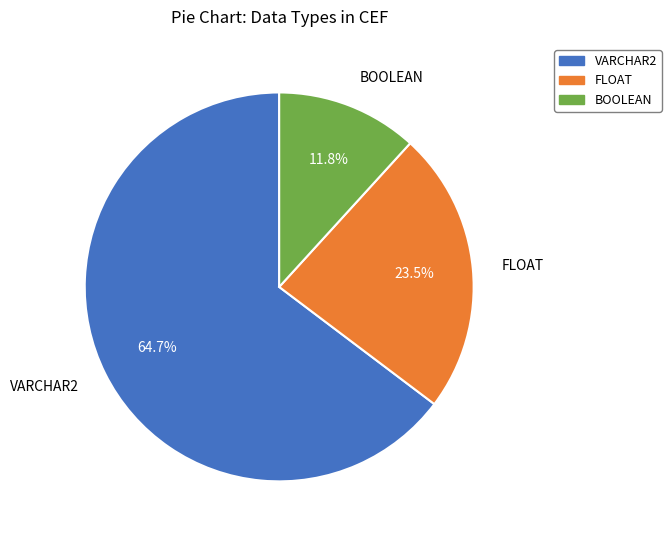

Combined, what portion of the pie is FLOAT and VARCHAR2?

88.2%